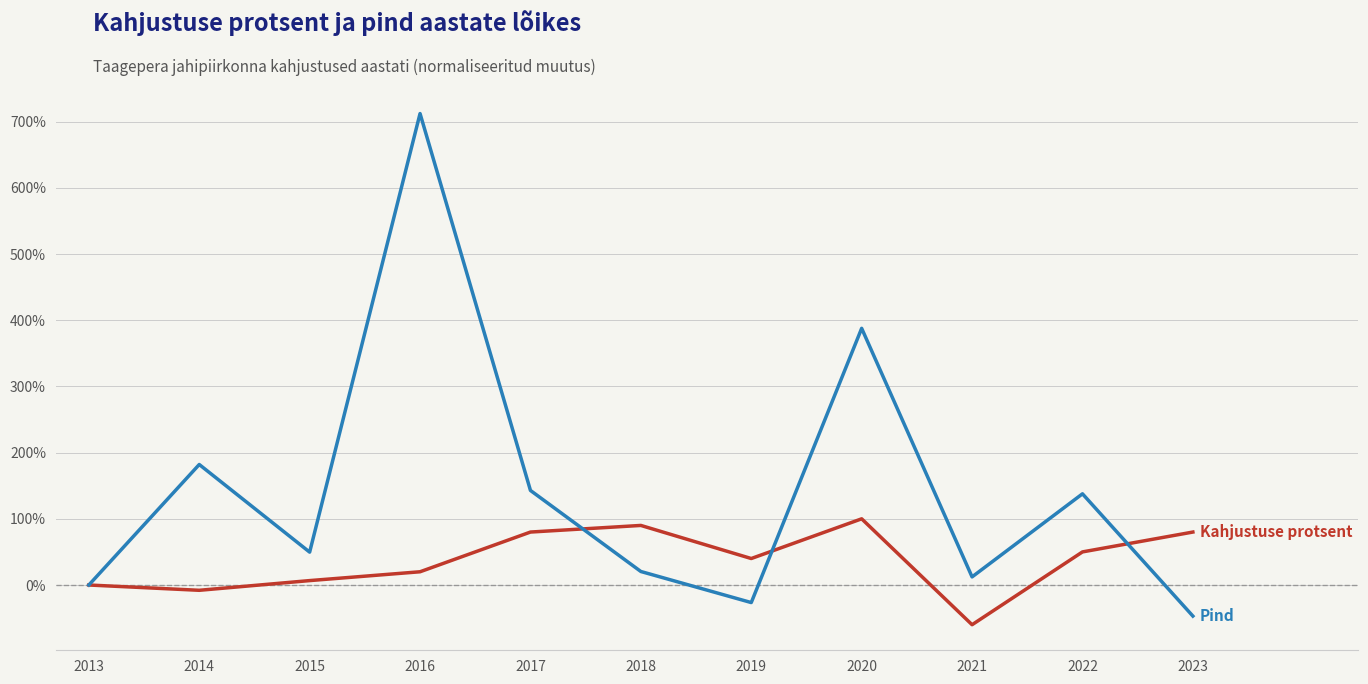

Reading left to right, extract all data points from this chart.

Kahjustuse protsent: 2013=0.0	2014=-8.0	2015=6.7	2016=20.0	2017=80.0	2018=90.0	2019=40.0	2020=100.0	2021=-60.0	2022=50.0	2023=80.0
Pind: 2013=0.0	2014=182.0	2015=49.7	2016=712.2	2017=142.9	2018=20.4	2019=-26.5	2020=387.8	2021=12.2	2022=137.8	2023=-46.9